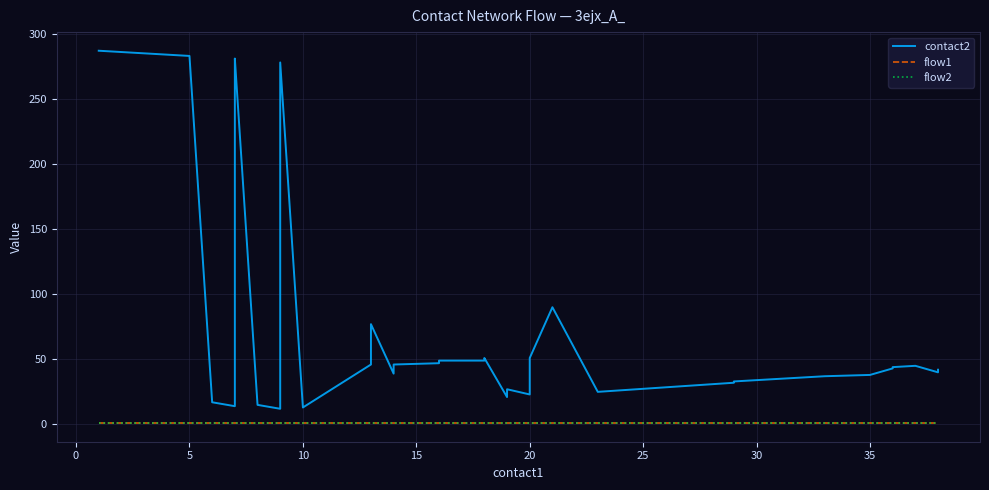

True or false: flow2 has a value of 1 at 25.

True